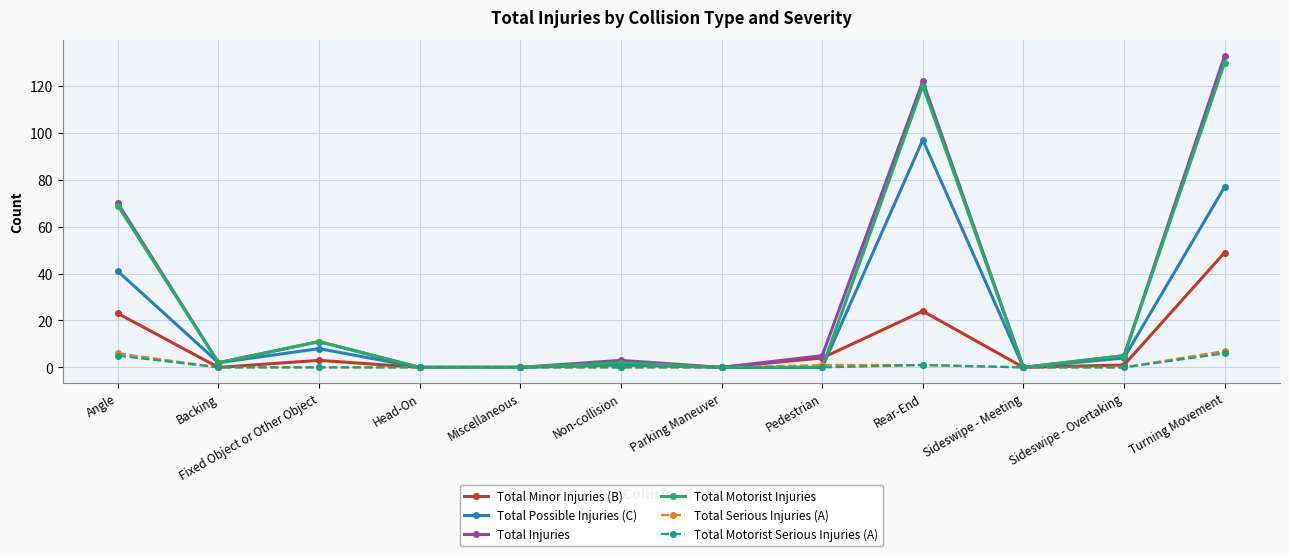

Reading left to right, what are all the values shown in this chart?

Total Minor Injuries (B): 23	0	3	0	0	2	0	4	24	0	1	49
Total Possible Injuries (C): 41	2	8	0	0	1	0	0	97	0	4	77
Total Injuries: 70	2	11	0	0	3	0	5	122	0	5	133
Total Motorist Injuries: 69	2	11	0	0	2	0	0	120	0	5	130
Total Serious Injuries (A): 6	0	0	0	0	0	0	1	1	0	0	7
Total Motorist Serious Injuries (A): 5	0	0	0	0	0	0	0	1	0	0	6